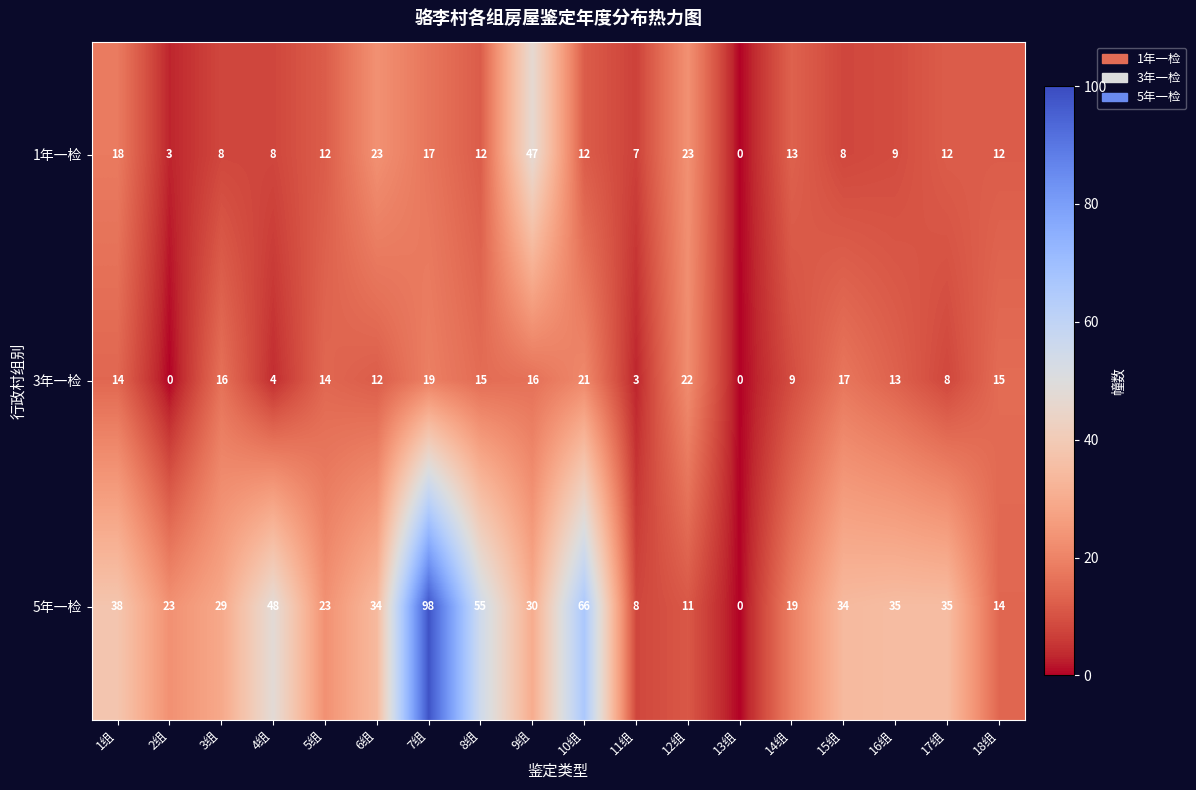

Which series has the largest total across all categories?

5年一检